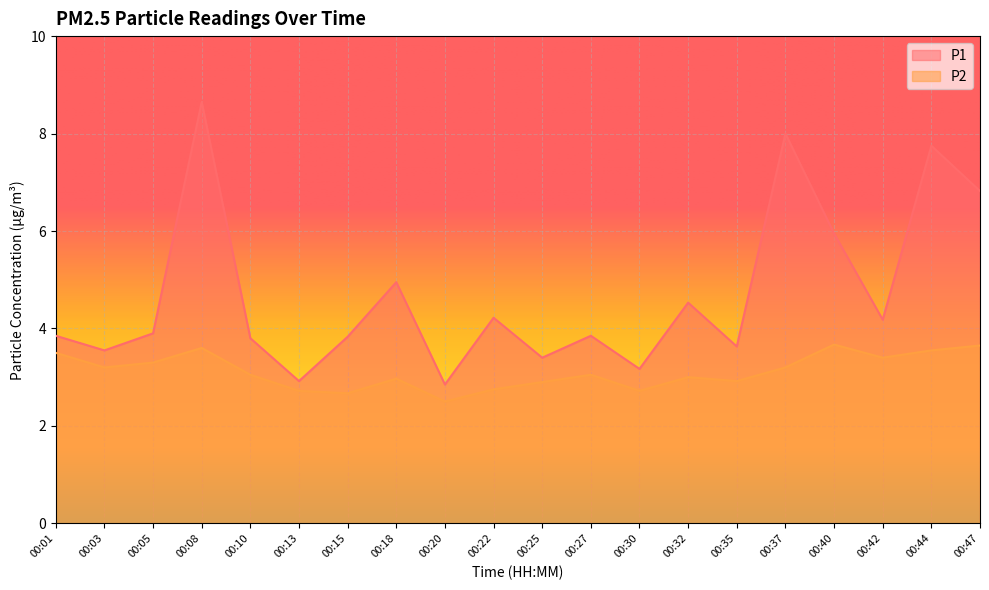

What is the sum of the P2 values at 00:30 and 00:37?

5.9